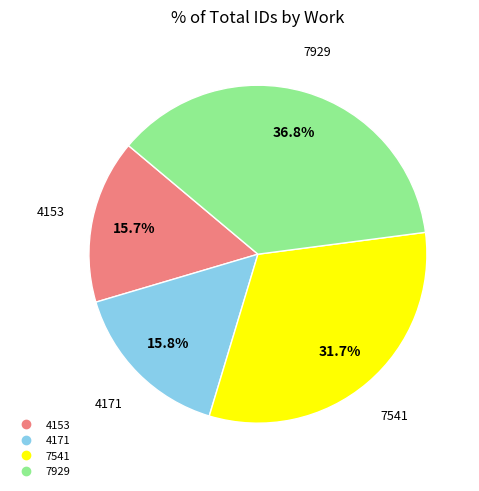

What percentage is the 4171 slice, to the nearest percent?

16%